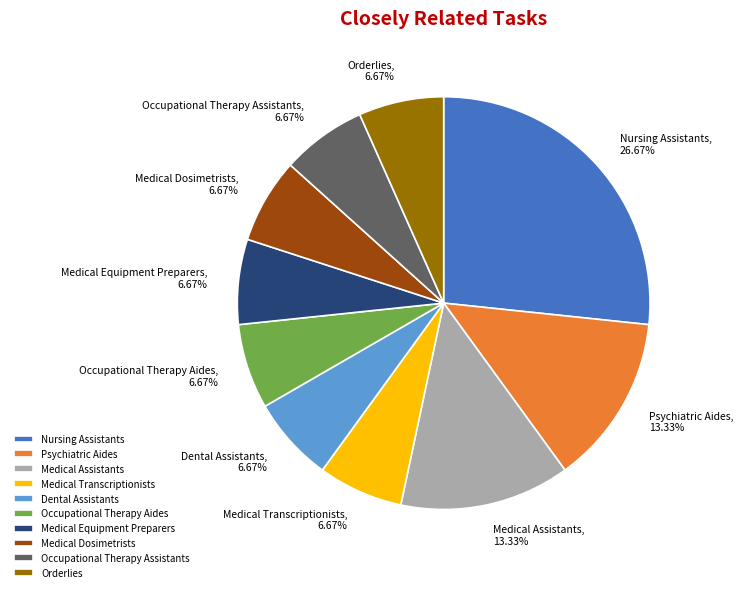

Combined, do Medical Dosimetrists and Occupational Therapy Aides account for over 50%?

No